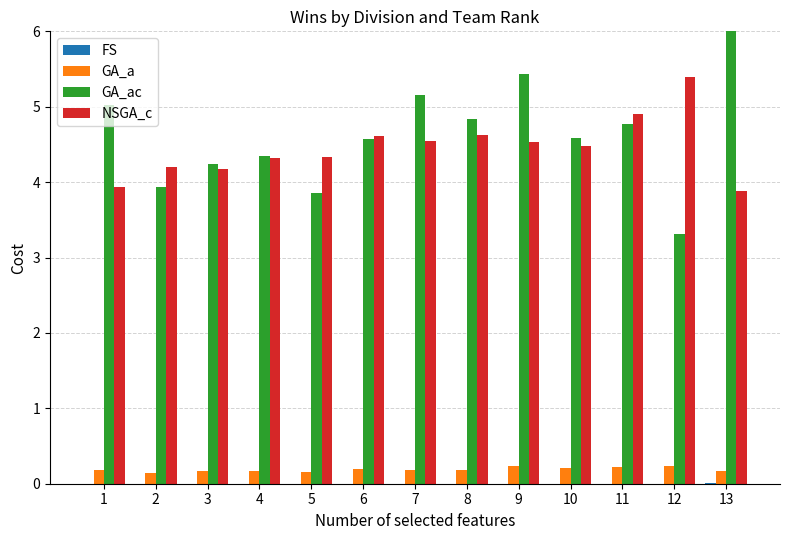

Are the bars grouped side by side (vs. stacked)?

Yes